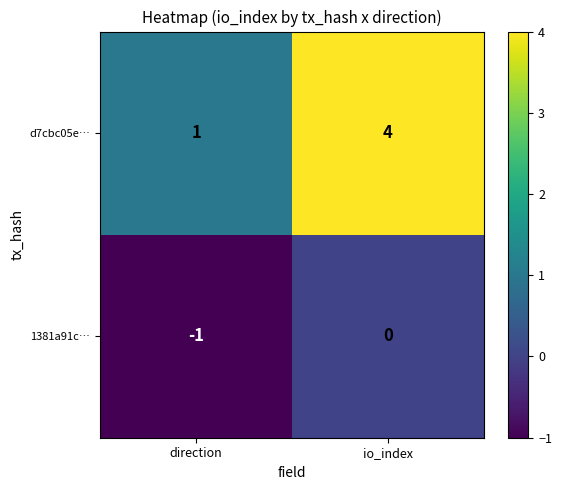

Which series has the widest spread of values?

d7cbc05e…